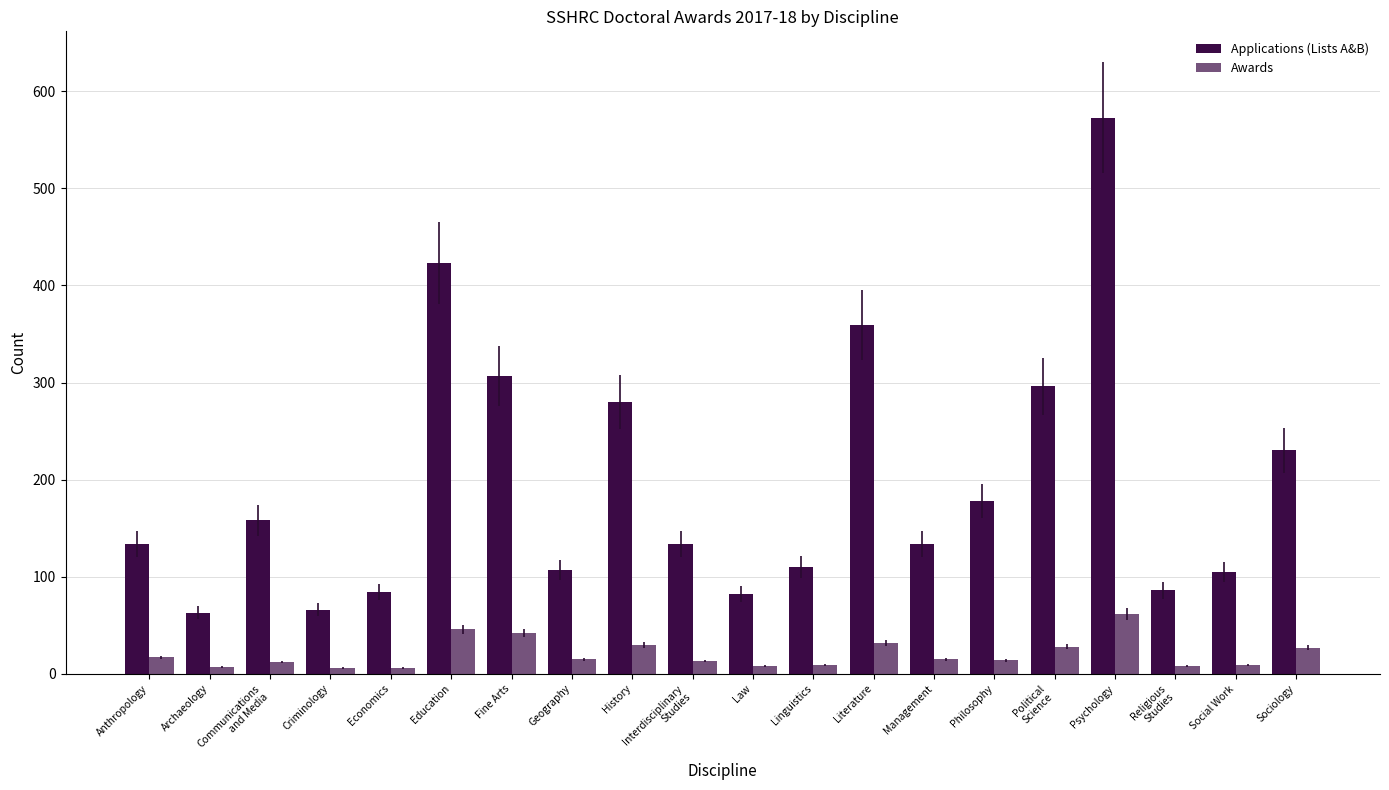

Is it true that Awards equals 6 at Interdisciplinary
Studies?

False